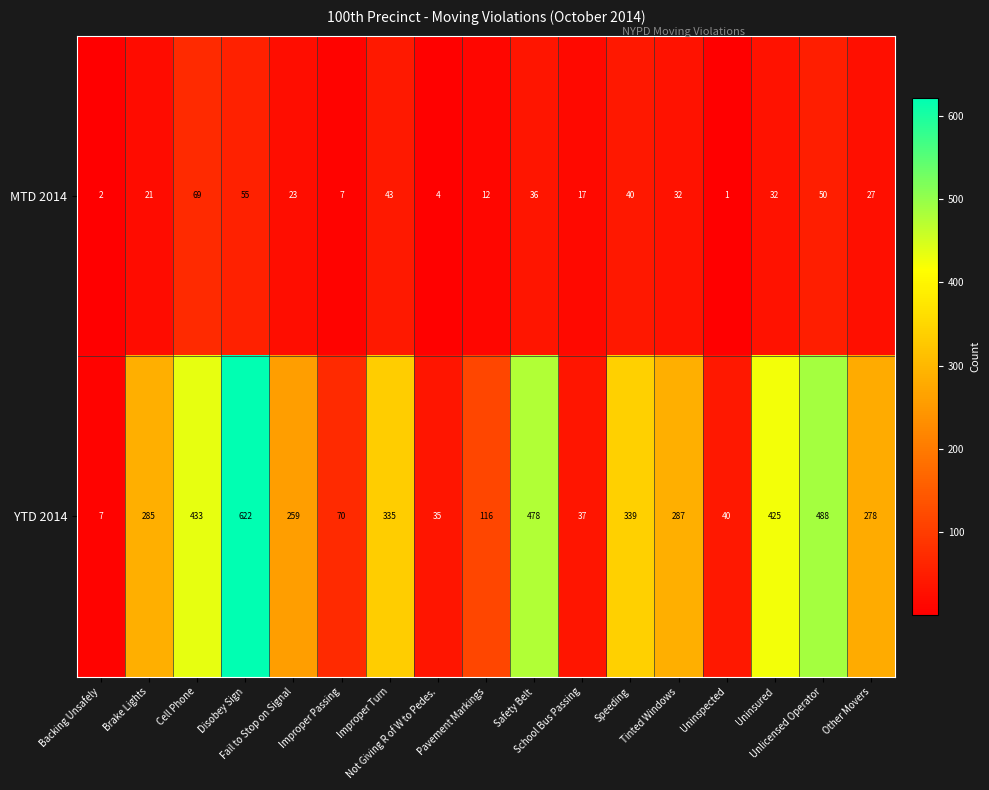

What is the total value across all series at Uninsured?

457